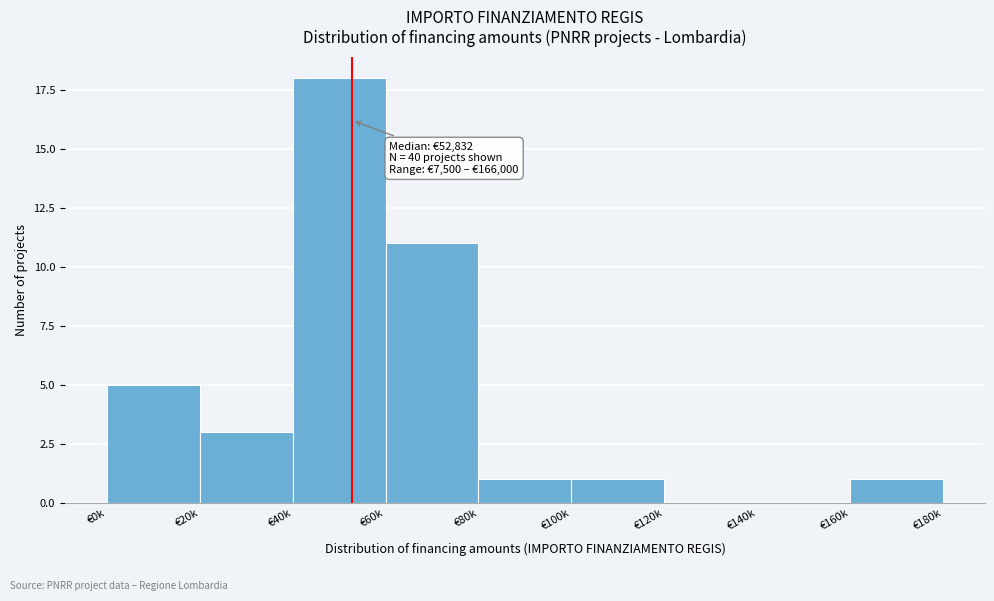

Reading left to right, list all the values displayed in this chart.

€0k=5	€20k=3	€40k=18	€60k=11	€80k=1	€100k=1	€120k=0	€140k=0	€160k=1